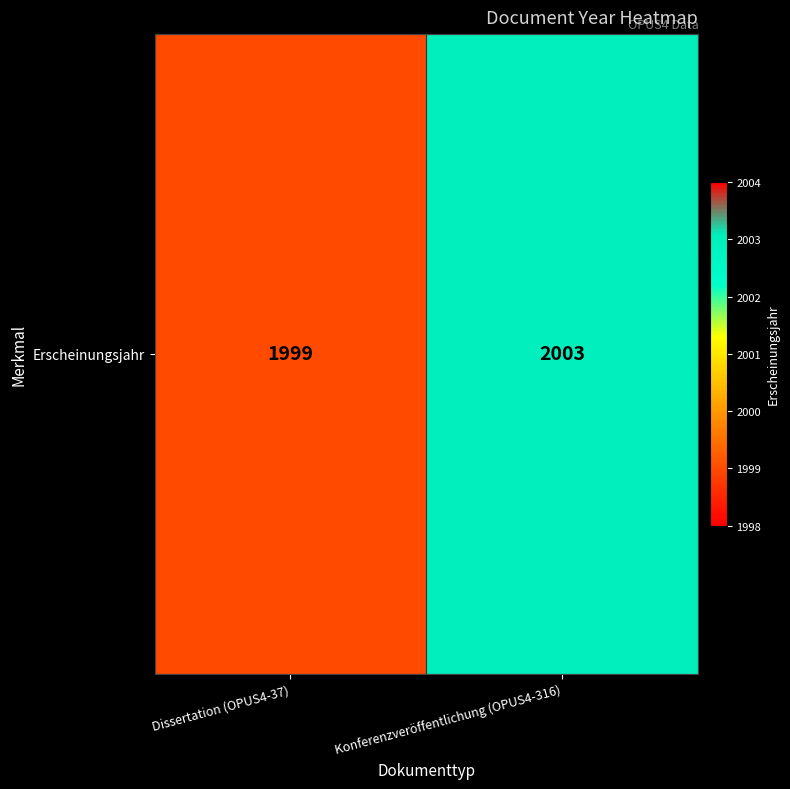

What is the change in value from Dissertation (OPUS4-37) to Konferenzveröffentlichung (OPUS4-316)?

+4